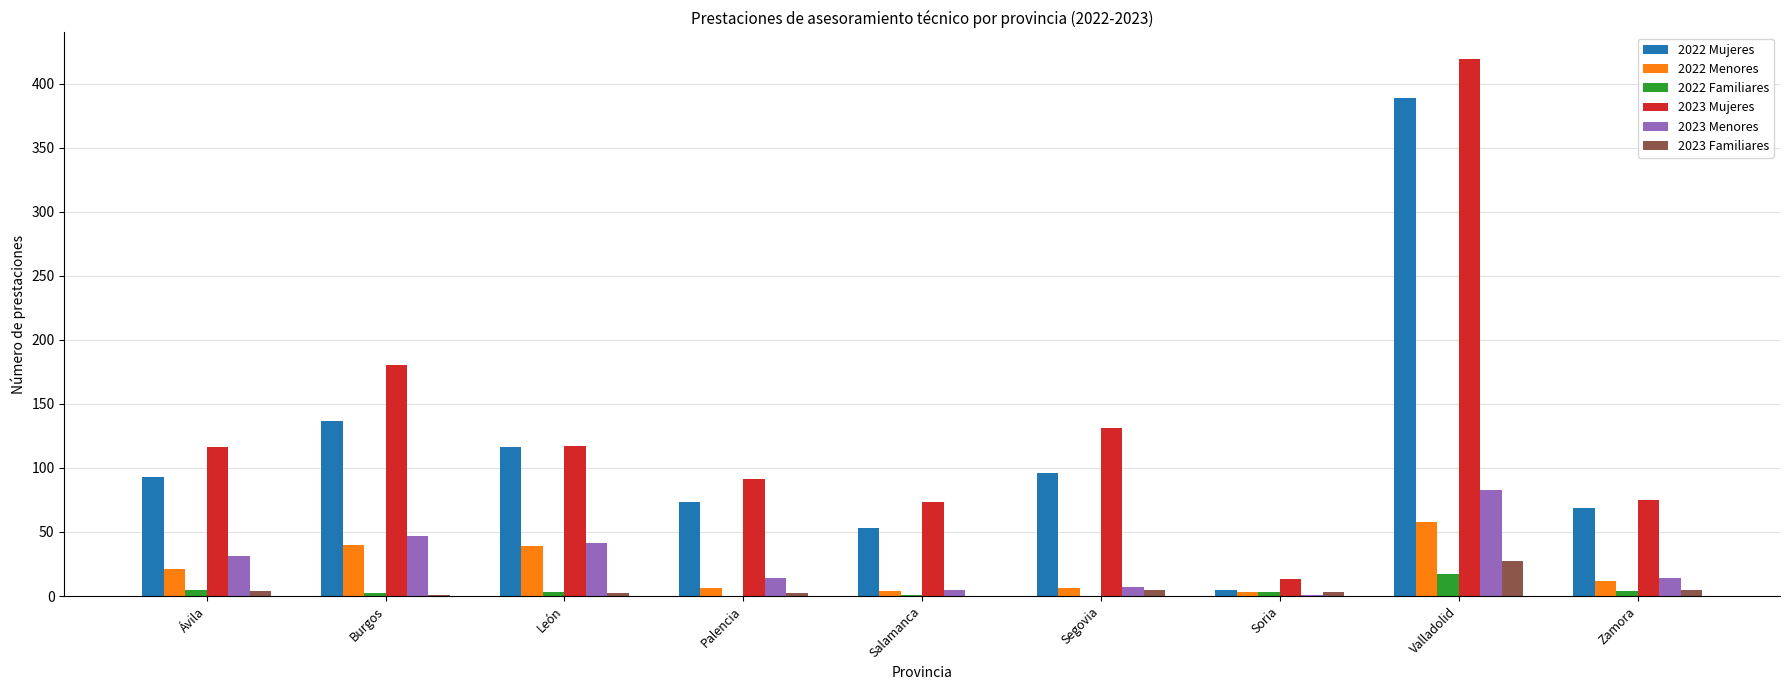

At which label is 2022 Mujeres closest to 197?

Burgos